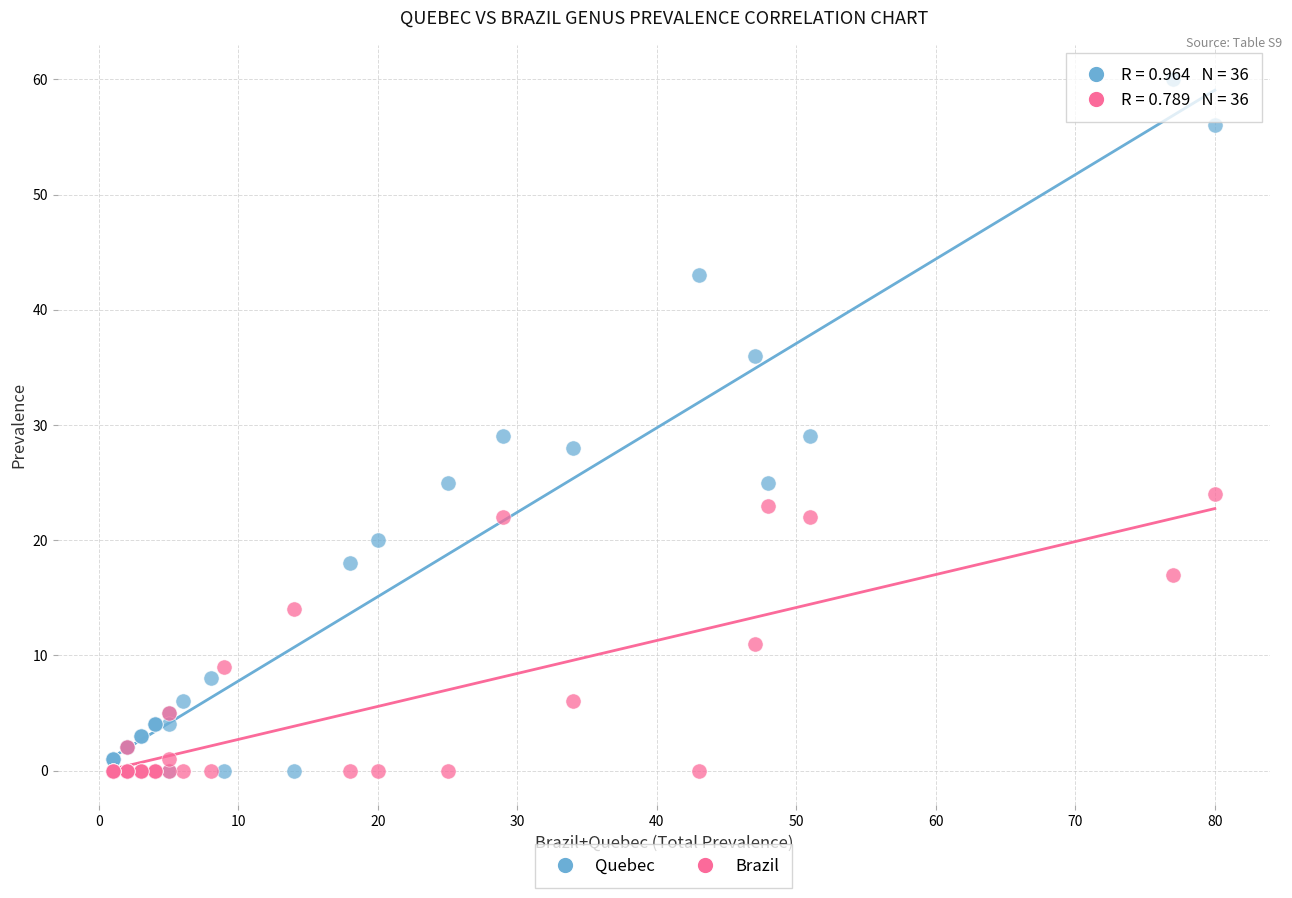

Which series reaches the maximum Y coordinate?

Quebec